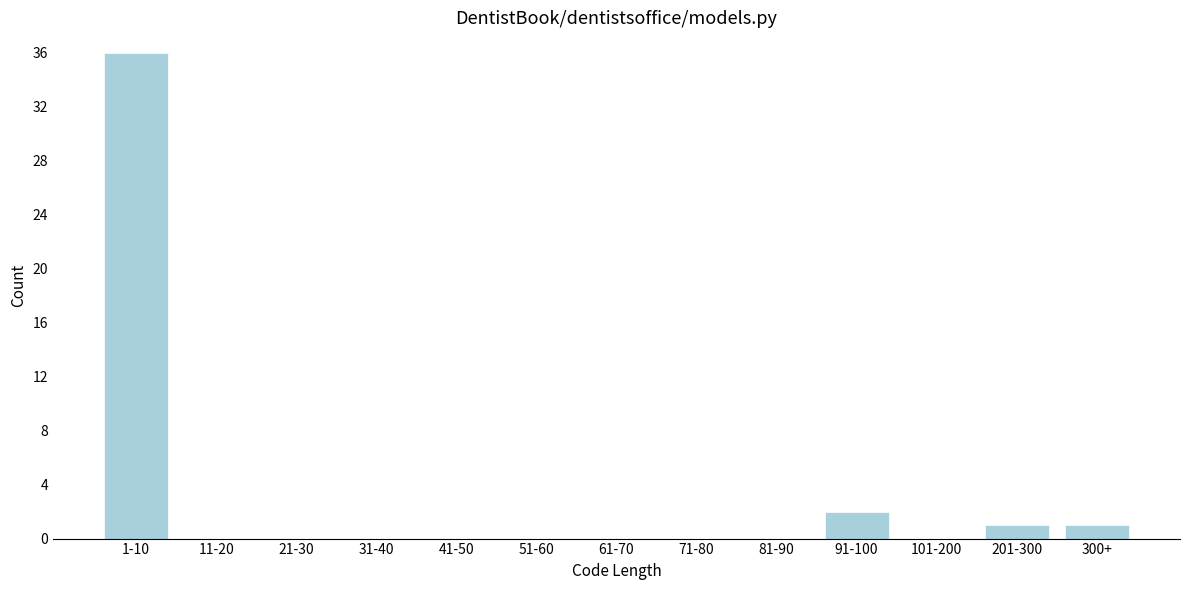

Reading right to left, what are all the values shown in this chart?

300+=1	201-300=1	101-200=0	91-100=2	81-90=0	71-80=0	61-70=0	51-60=0	41-50=0	31-40=0	21-30=0	11-20=0	1-10=36